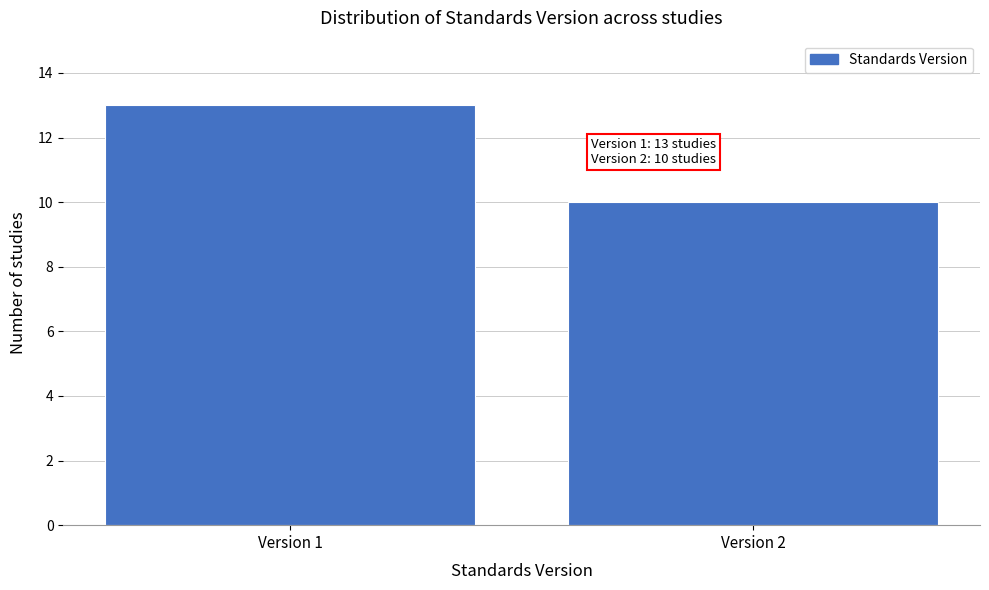

Reading left to right, transcribe all the data shown in this chart.

Version 1=13	Version 2=10